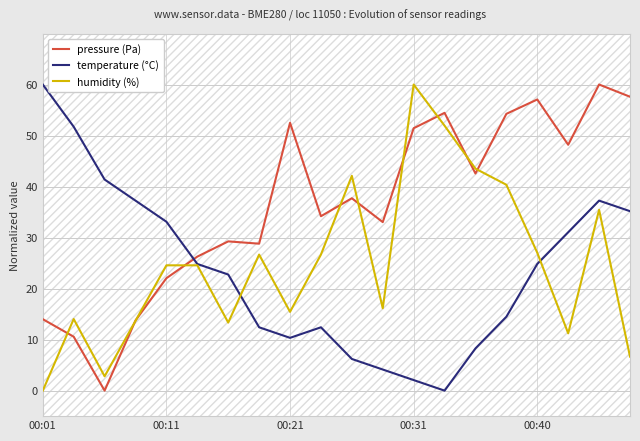

What is the approximate value of pressure (Pa) at 5?

26.3